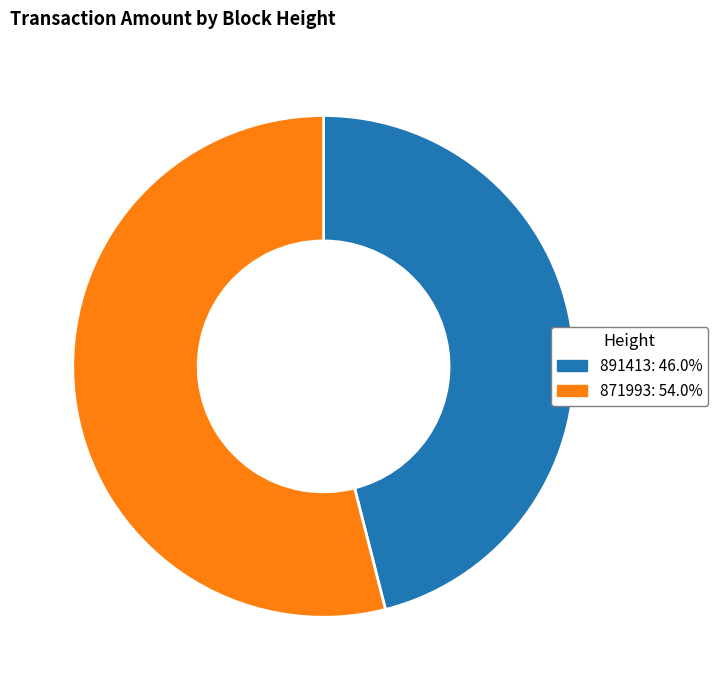

The 891413 slice represents 56% of the pie. True or false?

False